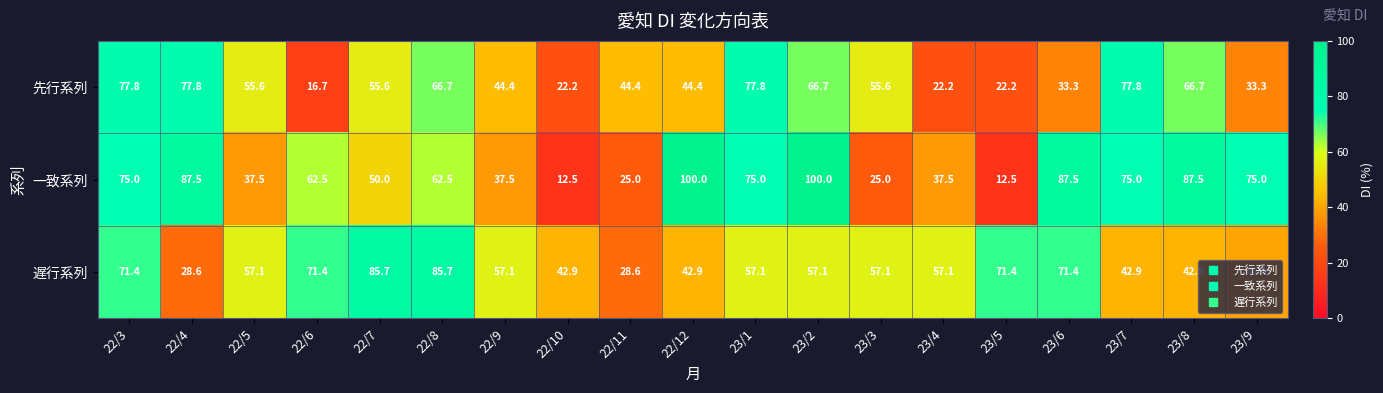

What is the difference between the highest and lowest values at 23/3?

32.1